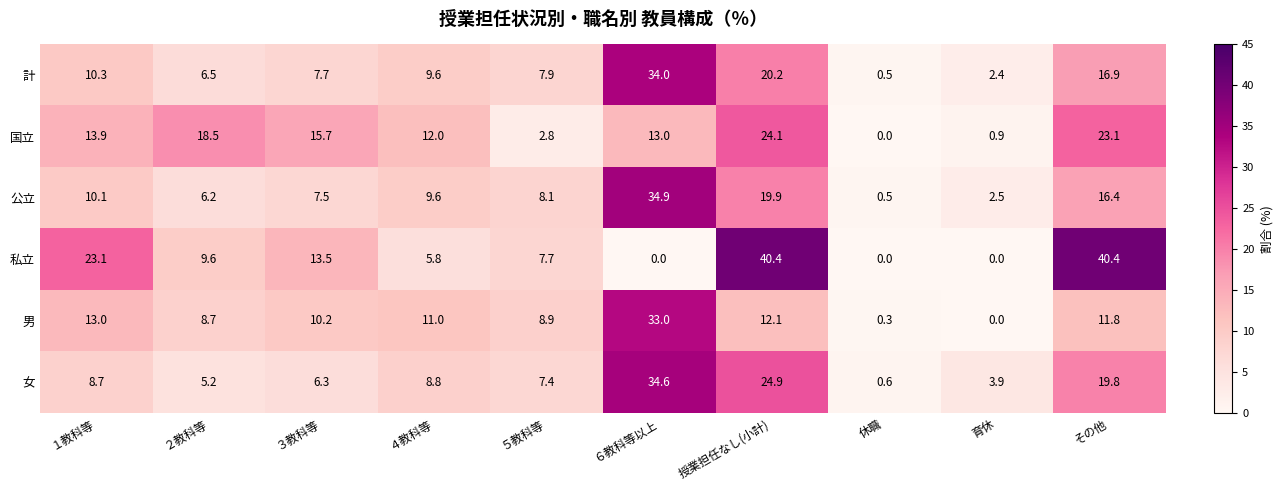

What is the difference between the highest and lowest values at ６教科等以上?

34.9